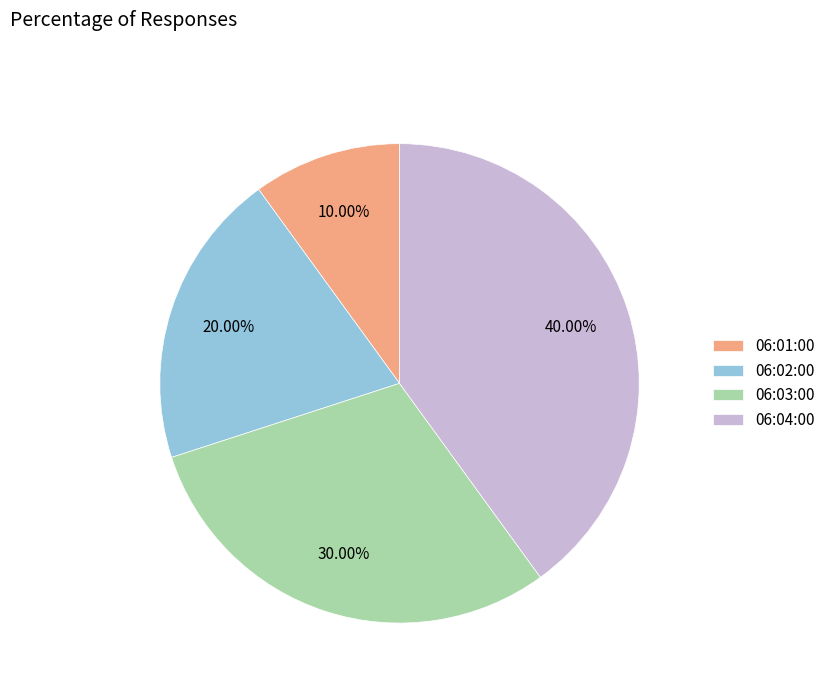

To the nearest percent, what is the average slice percentage?

25%